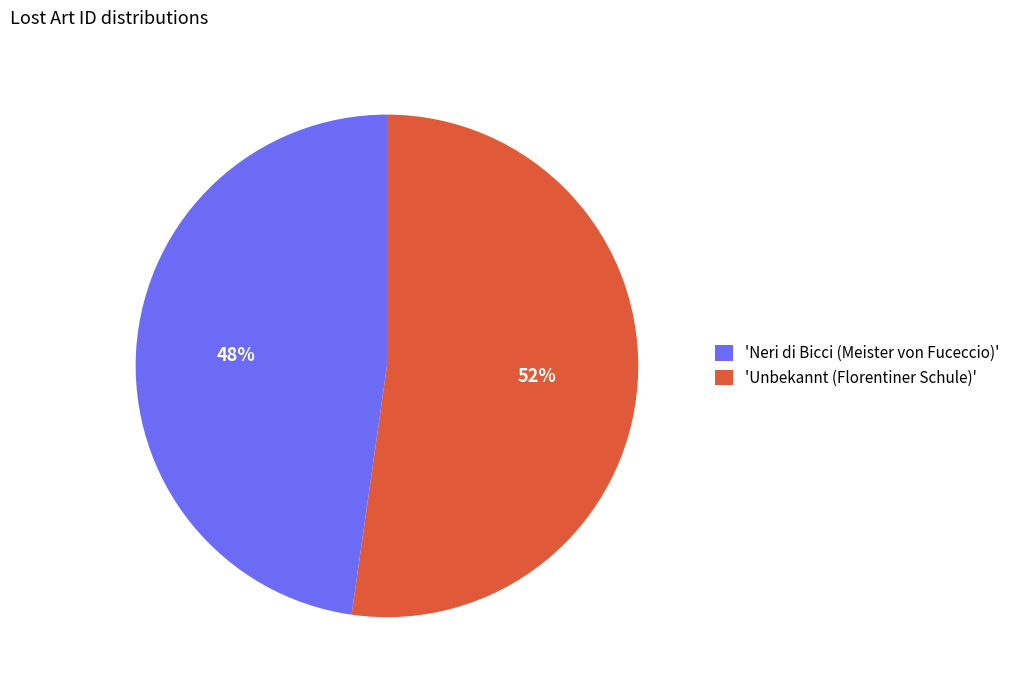

To the nearest percent, what is the average slice percentage?

50%